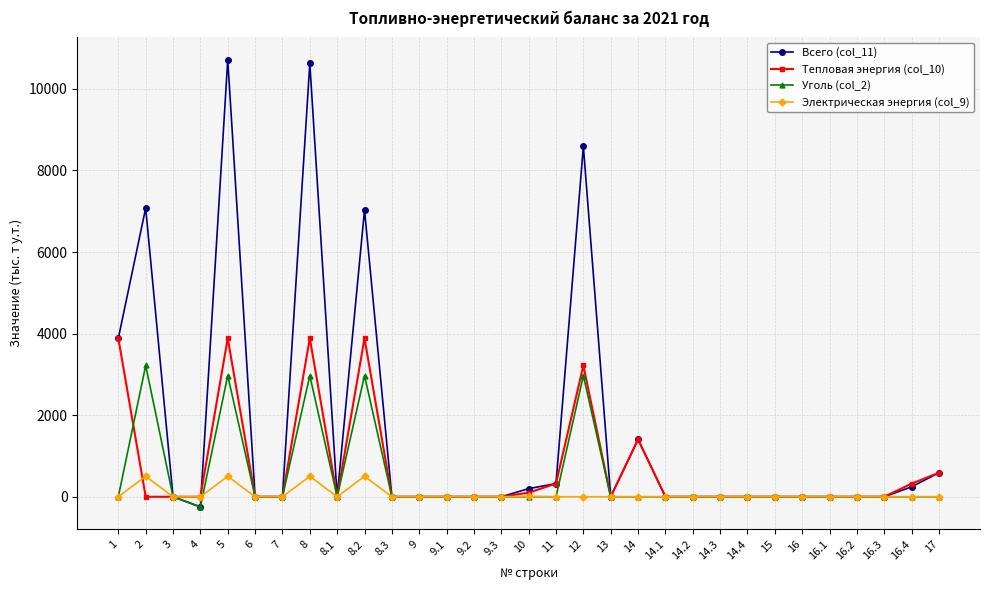

Rank the series by their maximum value, from highest to lowest.

Всего (col_11), Тепловая энергия (col_10), Уголь (col_2), Электрическая энергия (col_9)